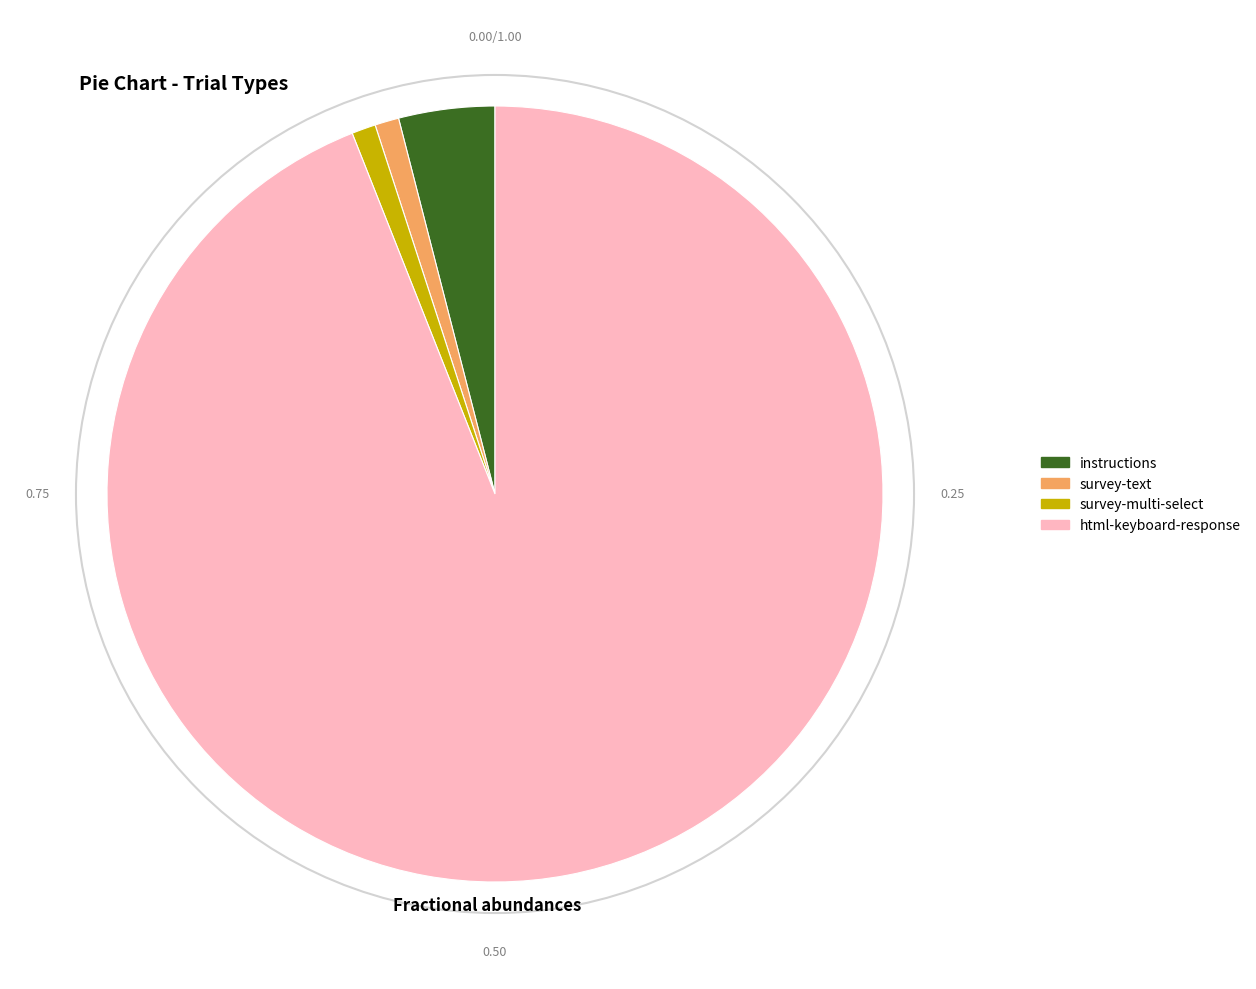

Between html-keyboard-response and survey-multi-select, which is larger?

html-keyboard-response